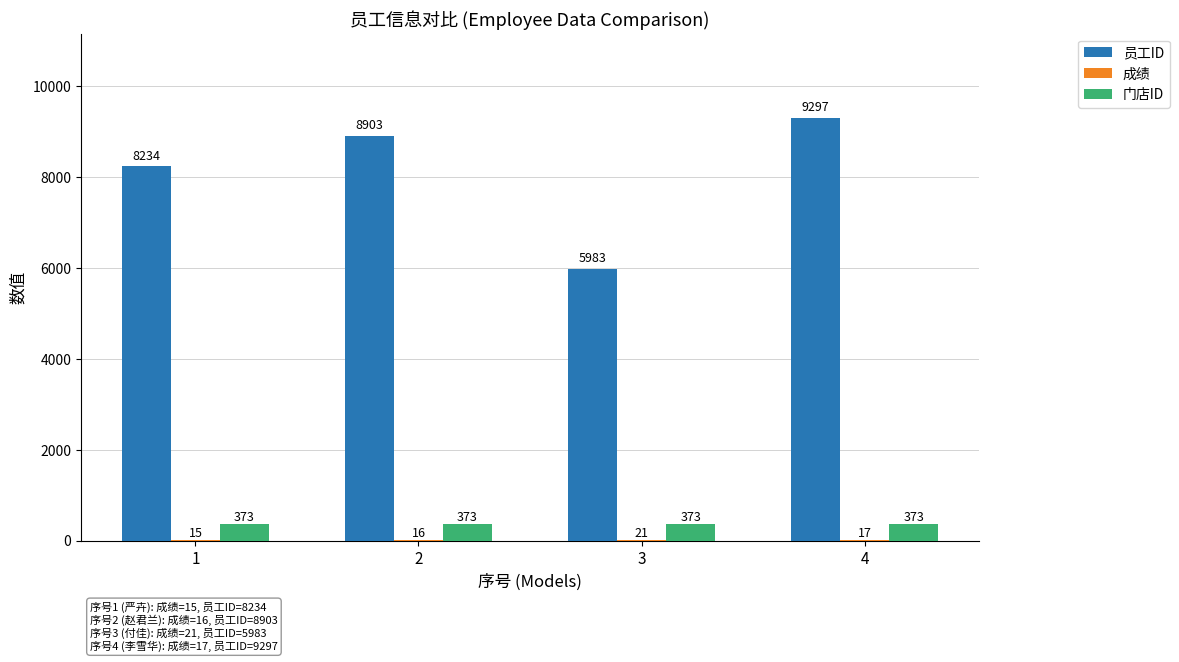

What is the sum of all 门店ID values?

1492